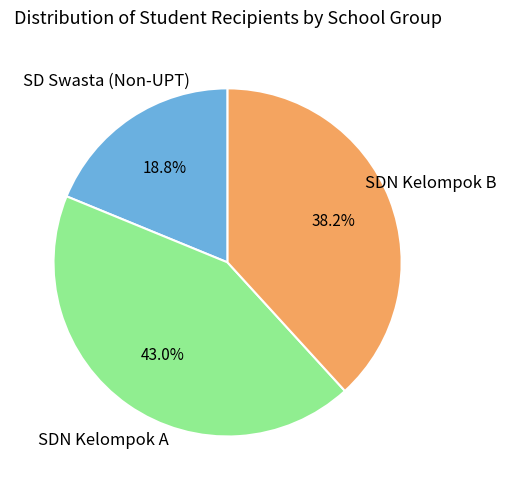

Is there a majority slice in this chart?

No